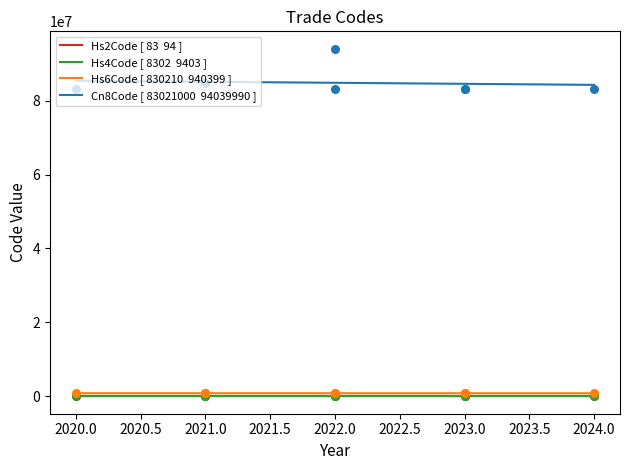

What are all the series names shown in the legend?

Hs2Code, Hs4Code, Hs6Code, Cn8Code